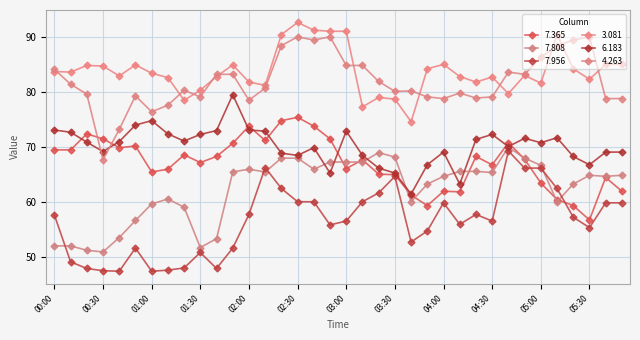

How many series are shown in this chart?

6